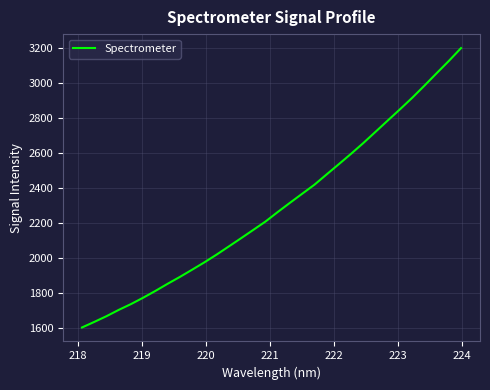

What is the smallest value displayed?

1604.6